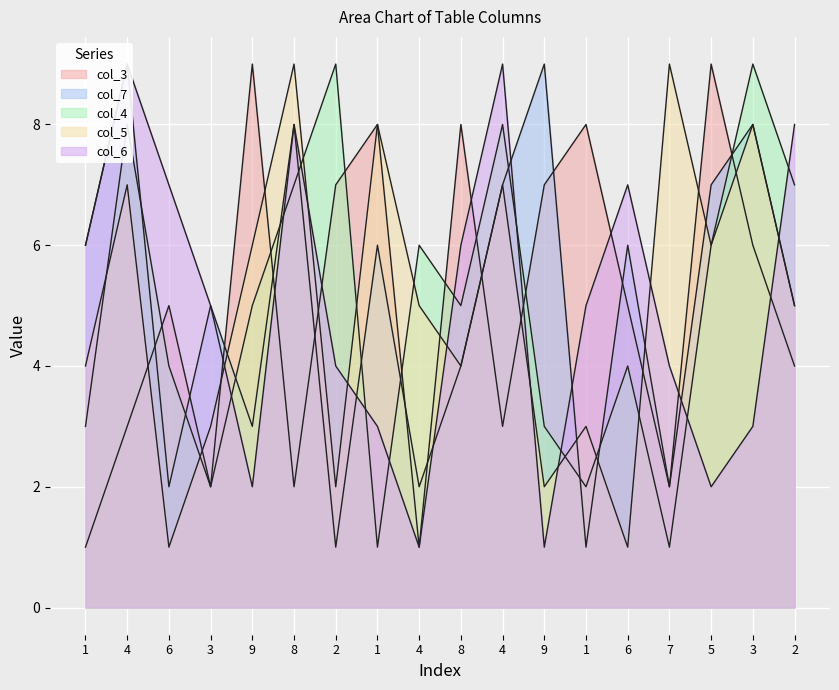

What is the label of the 3rd point from the left?

6